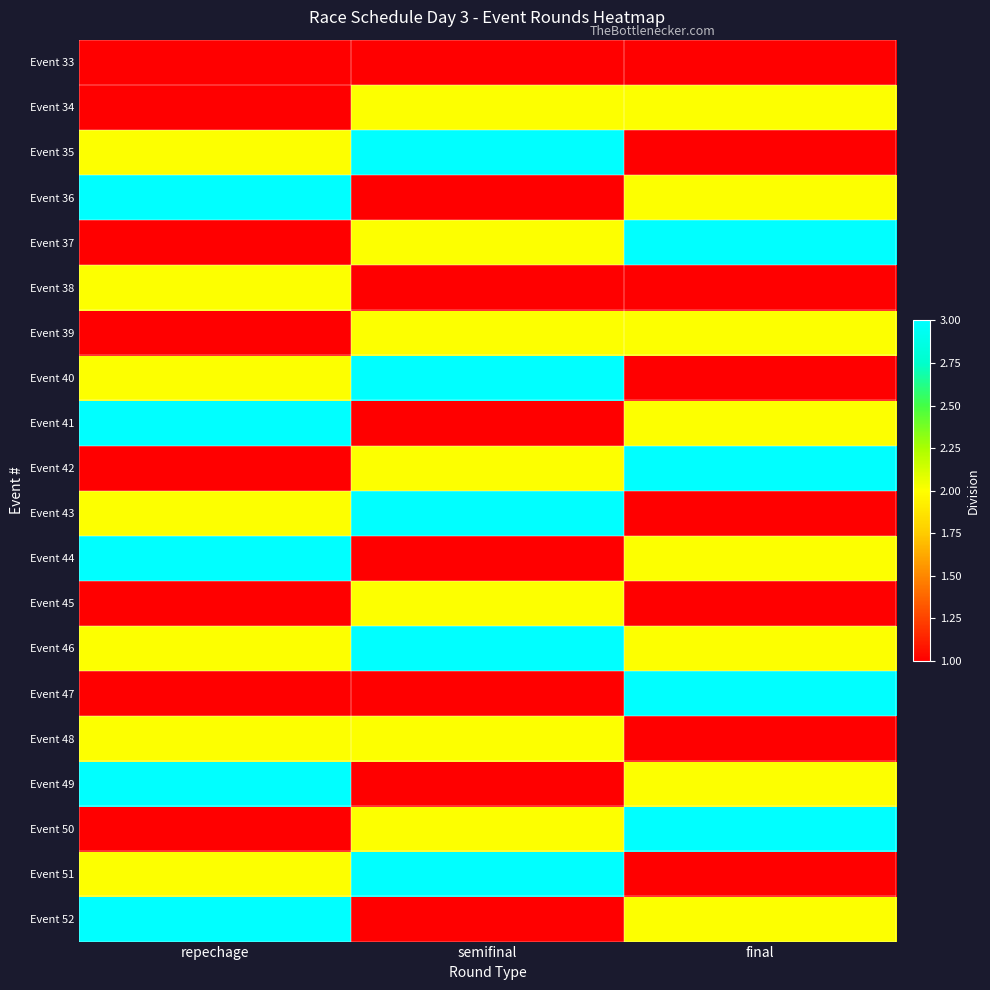

Which has a higher value, final or semifinal?

final